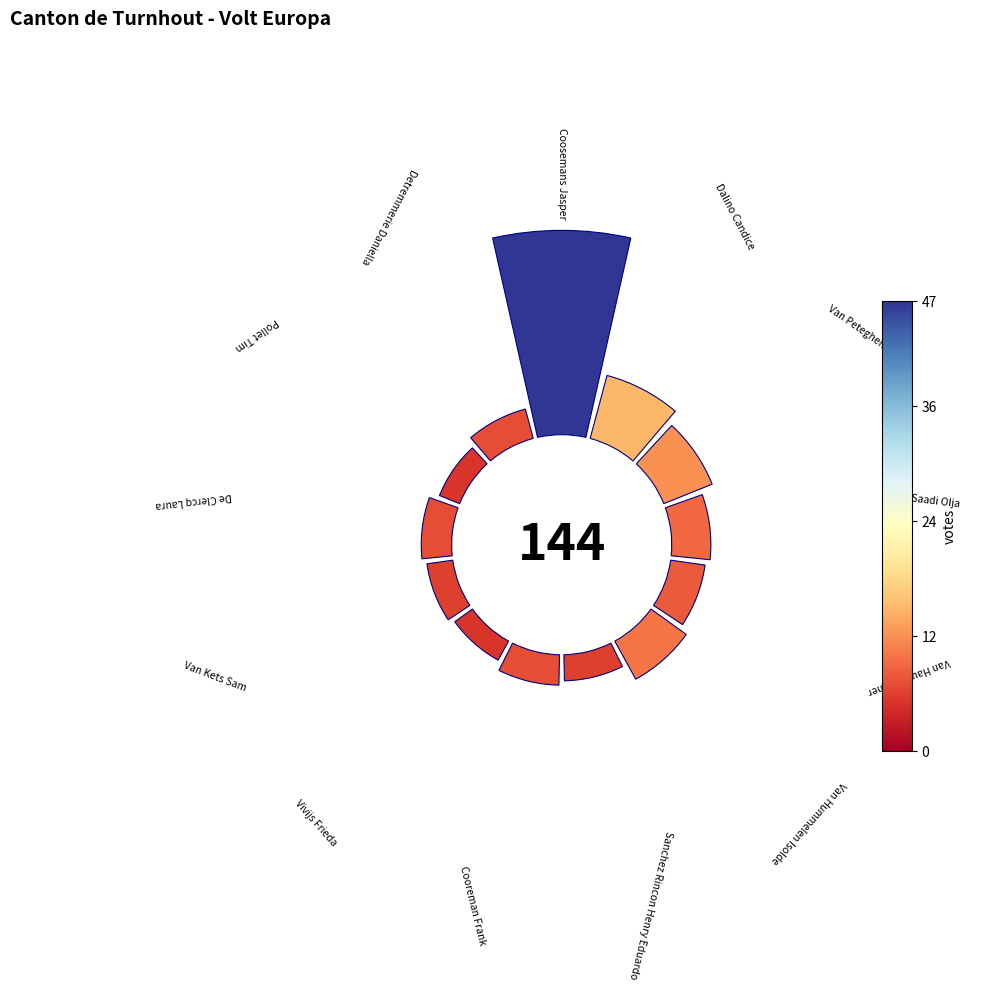

The 10 slice represents 15% of the pie. True or false?

False